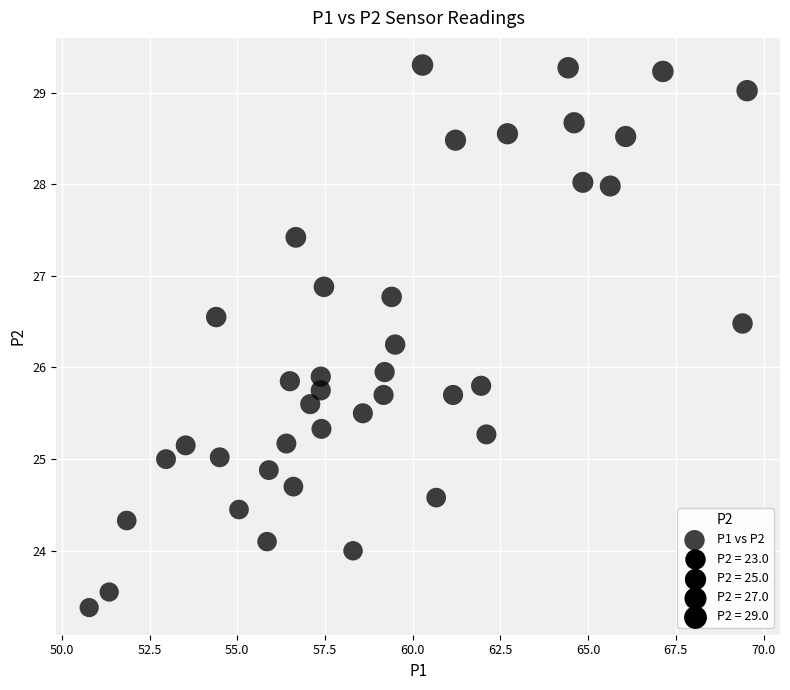

What is the range of Y values (max minus min)?

5.9